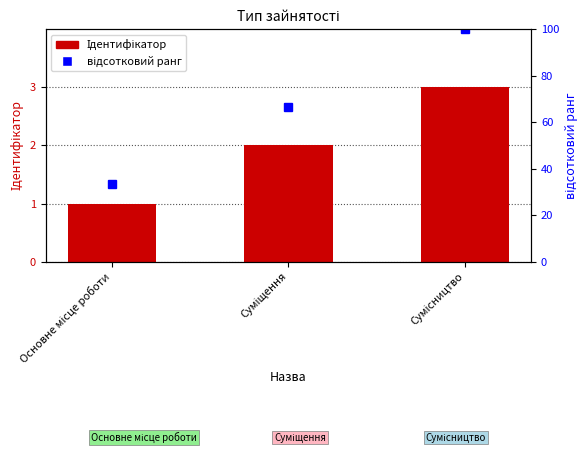

The Ідентифікатор series shows 2.0 at Суміщення. True or false?

True